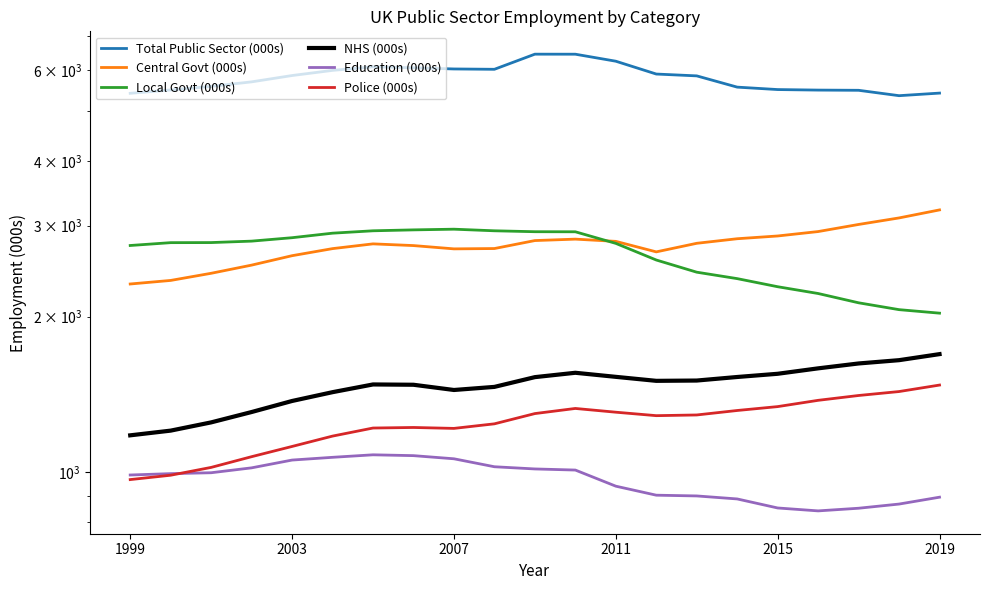

What position from the left is 2003?

2